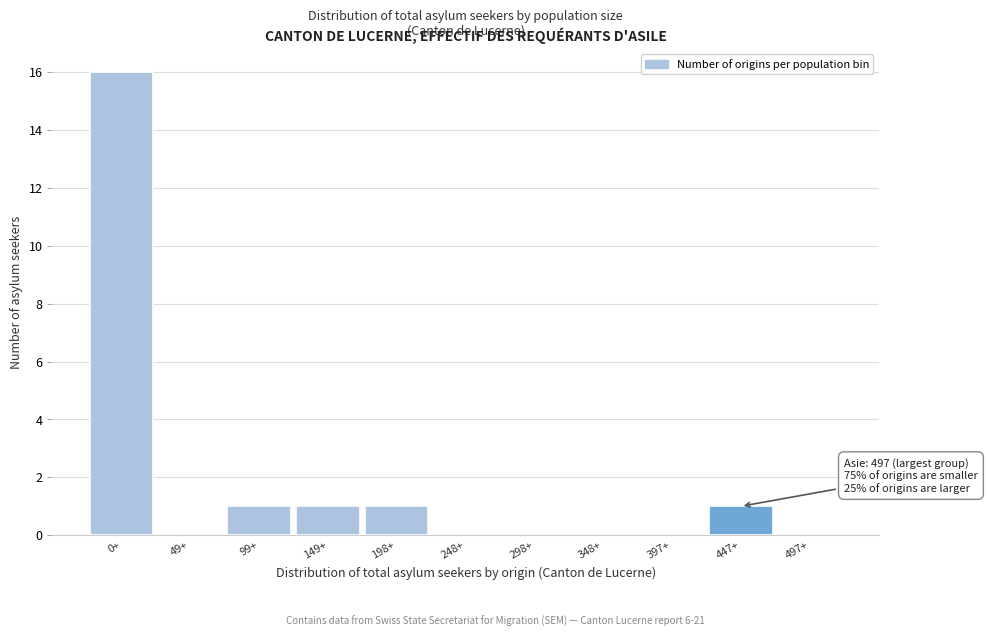

Reading right to left, transcribe all the data shown in this chart.

497+=0	447+=1	397+=0	348+=0	298+=0	248+=0	198+=1	149+=1	99+=1	49+=0	0+=16